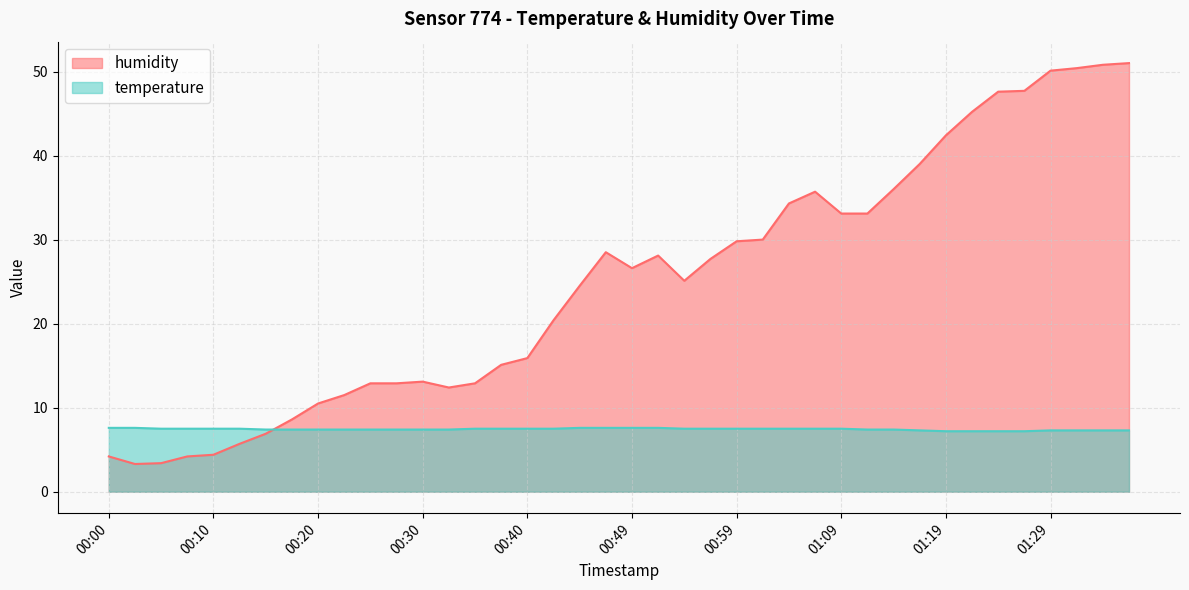

True or false: humidity and temperature intersect in this chart.

True